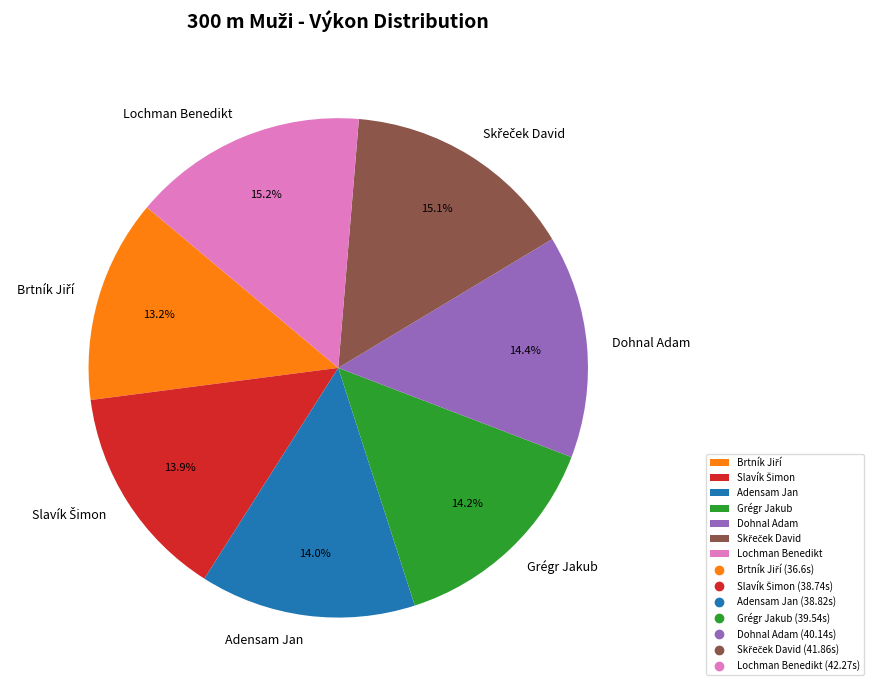

What portion of the pie excludes Dohnal Adam?

85.6%